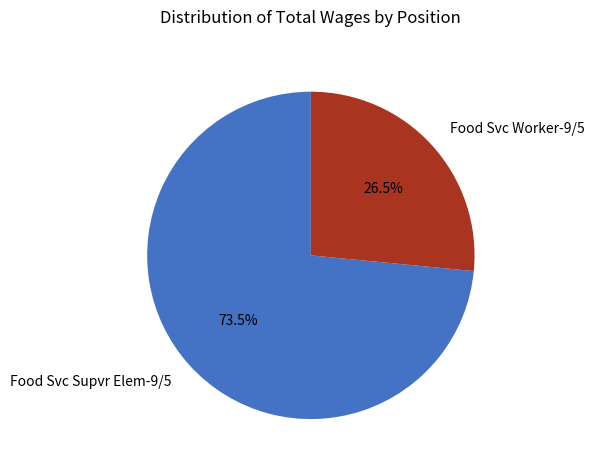

To the nearest percent, what is the difference between the largest and smallest slice percentages?

47%